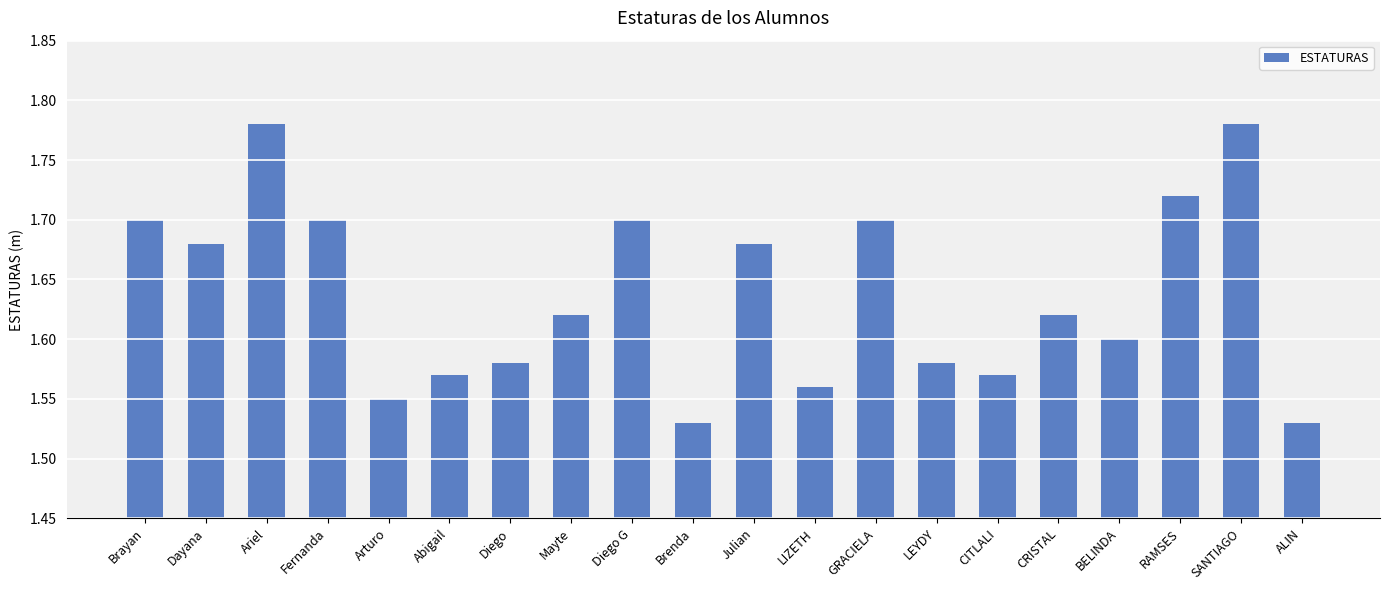

Approximately how many times larger is the value at Brayan compared to Dayana?

1.0